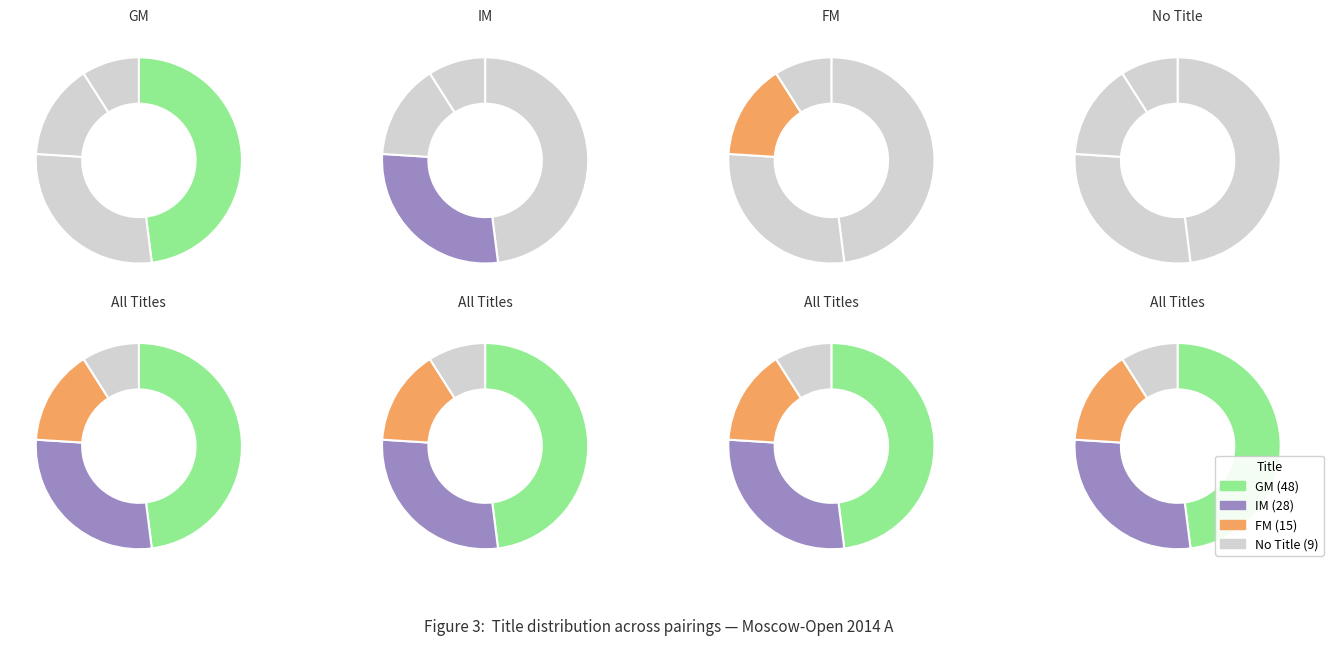

Is it true that GM is 57% of the pie?

False